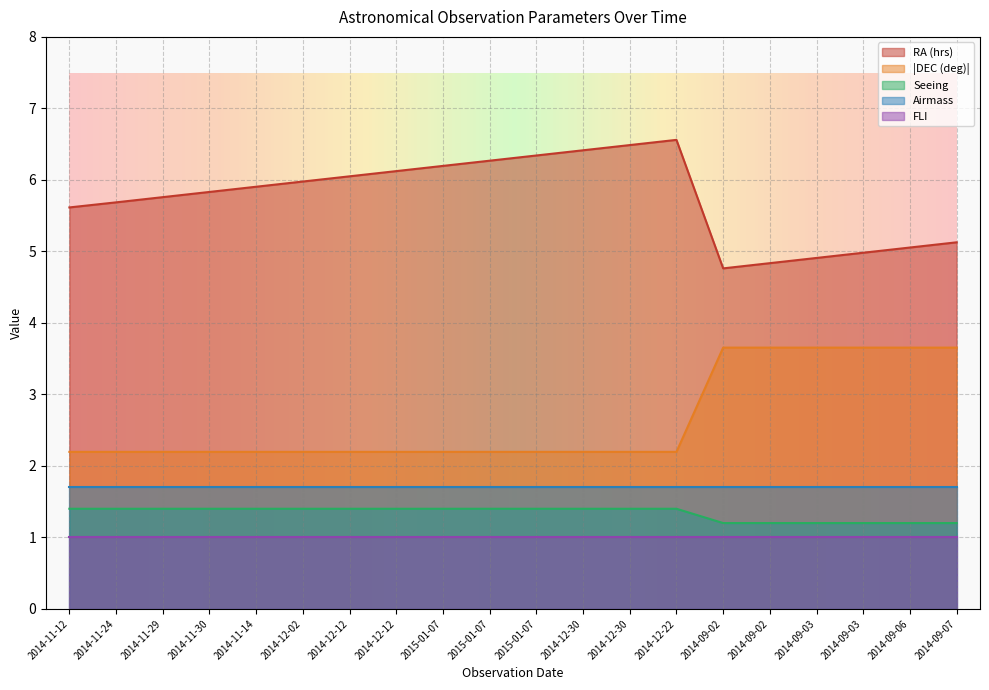

What is the difference between the Seeing values at 2014-11-14 and 2014-09-02?

1.5